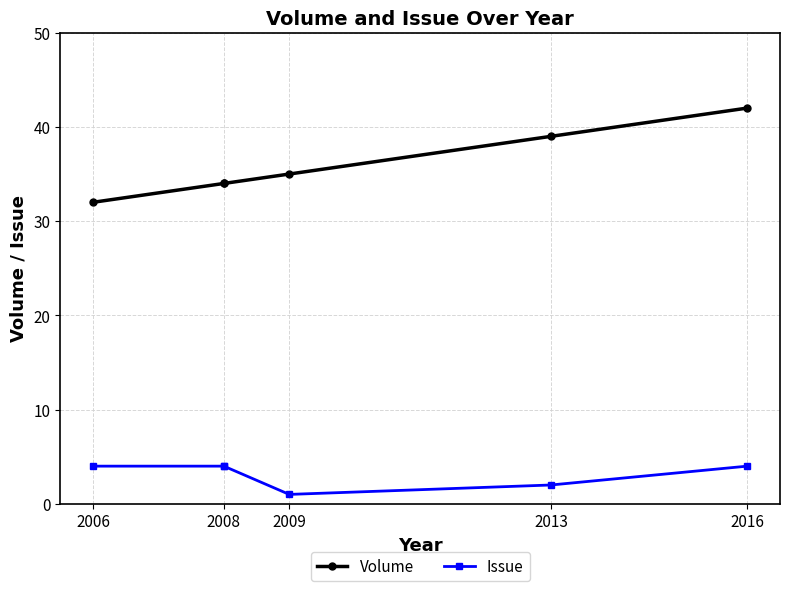

The Volume series shows 21 at 2013. True or false?

False